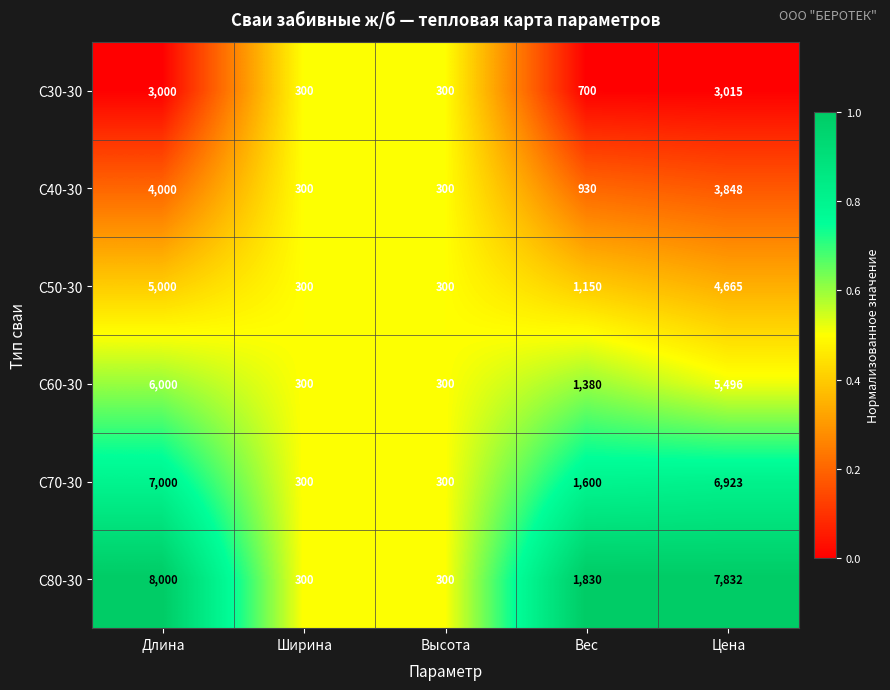

At which label does С40-30 first exceed 930?

Длина